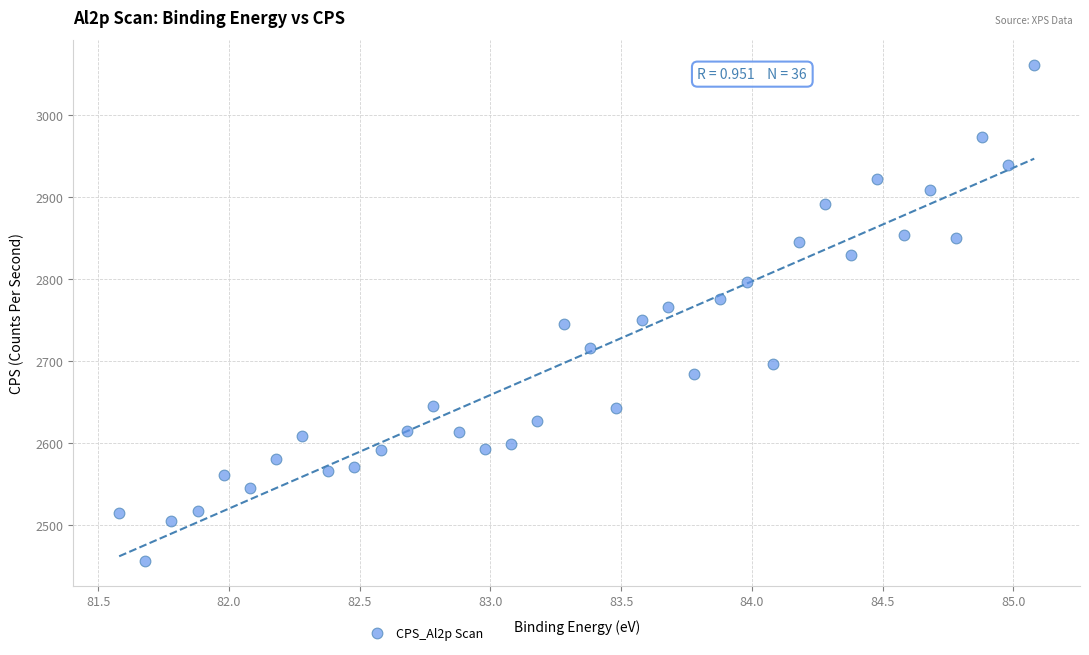

What is the range of Y values (max minus min)?

604.6